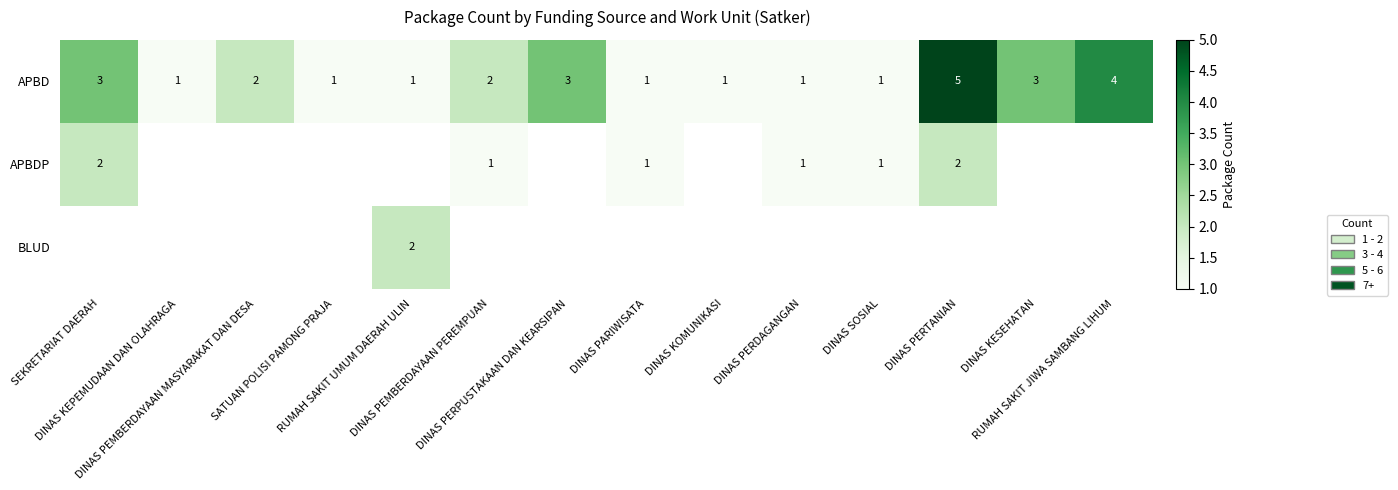

Which category has the lowest value across all series?

DINAS KEPEMUDAAN DAN OLAHRAGA